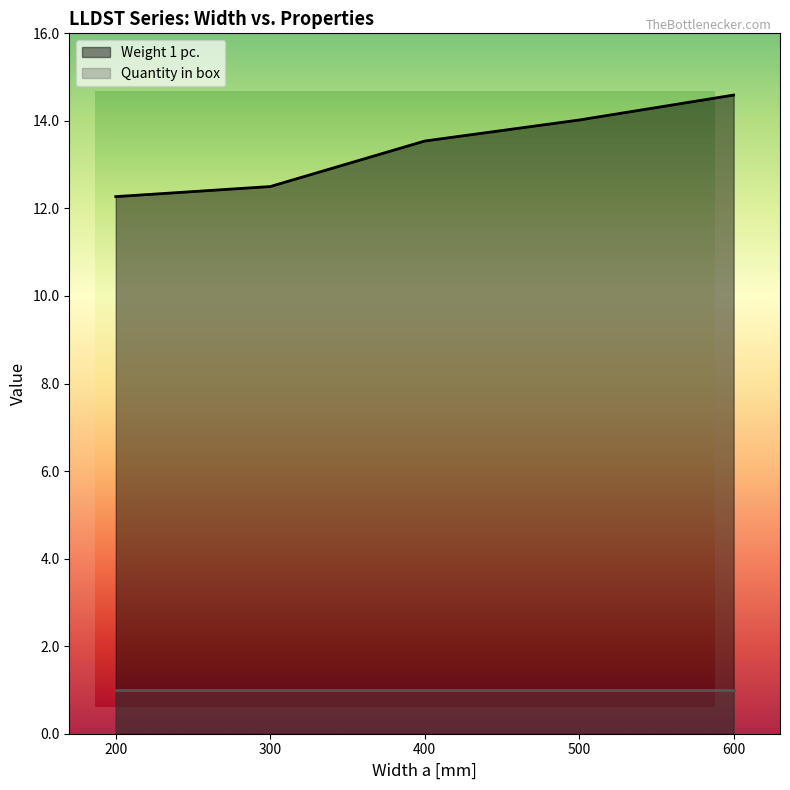

What value does the data have at 500?

14.0